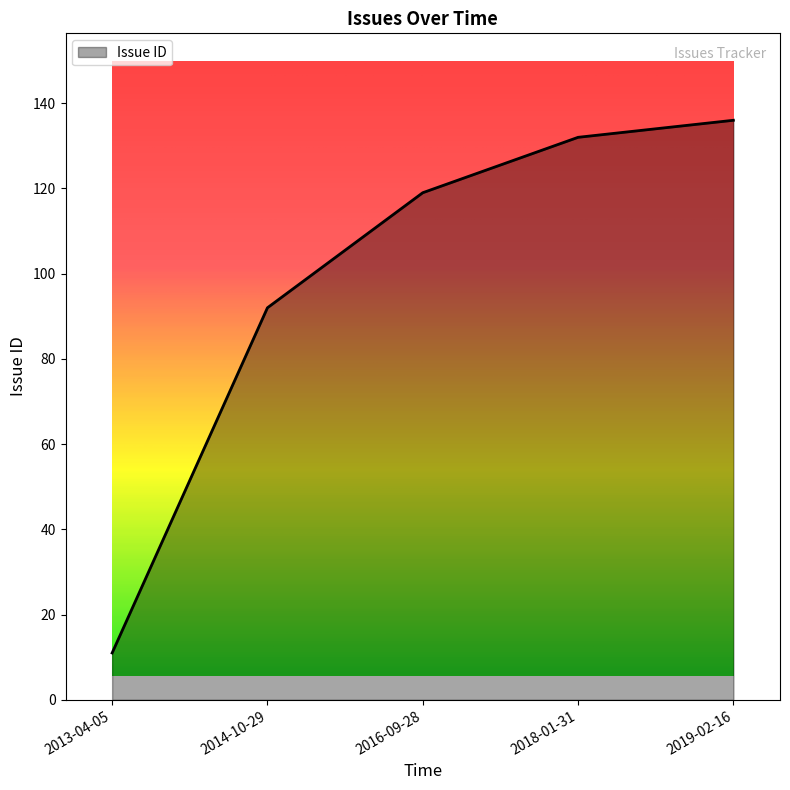

What is the change in value from 2016-09-28 to 2019-02-16?

+17